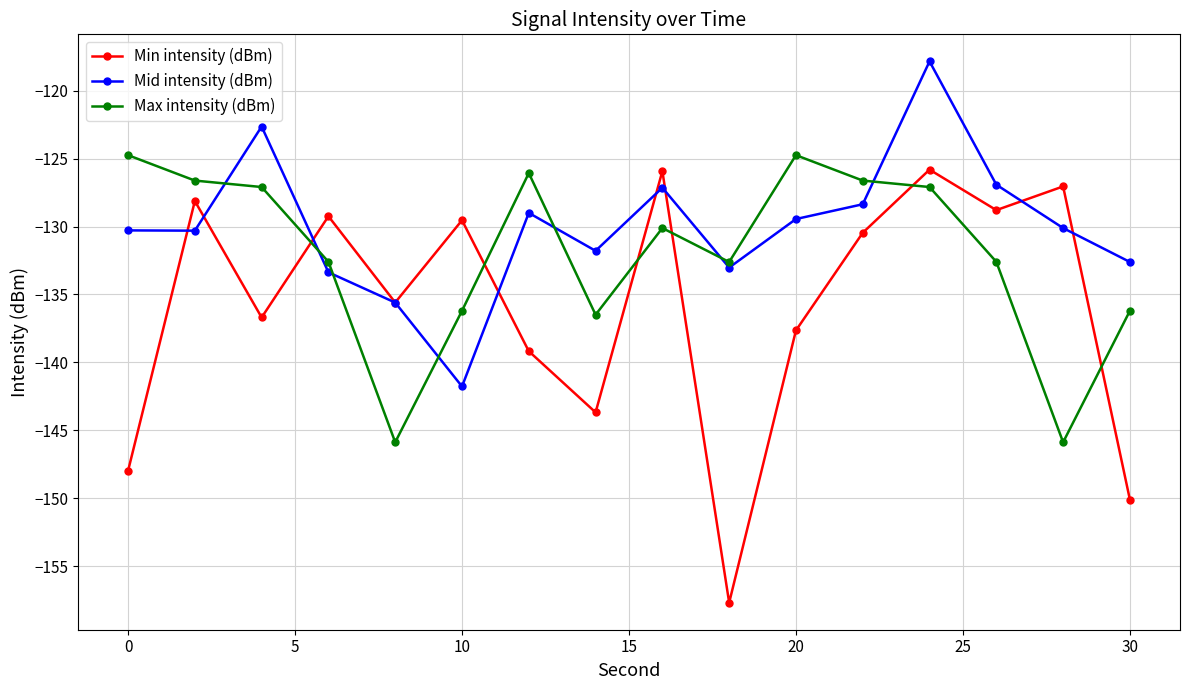

What is the difference between the maximum and minimum values in the Mid intensity (dBm) series?

23.9